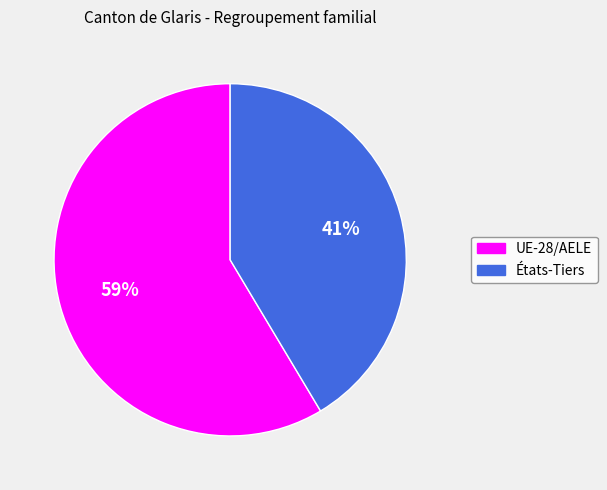

Between États-Tiers and UE-28/AELE, which is larger?

UE-28/AELE